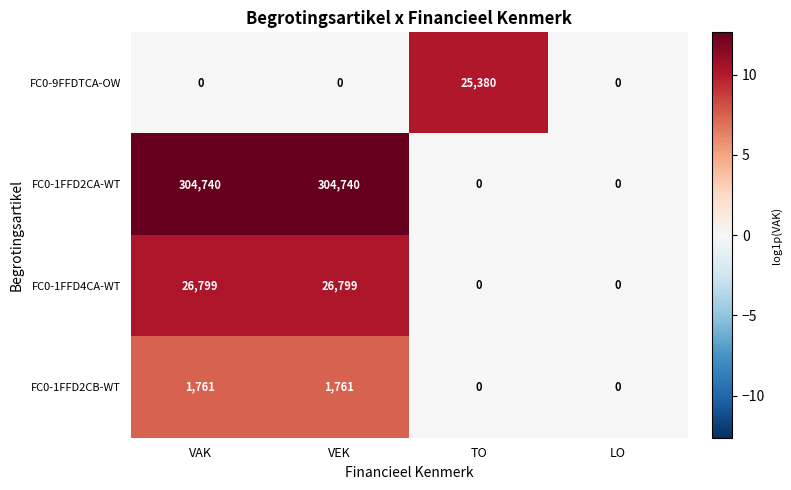

At VAK, list the series in order from smallest to largest.

FC0-9FFDTCA-OW, FC0-1FFD2CB-WT, FC0-1FFD4CA-WT, FC0-1FFD2CA-WT